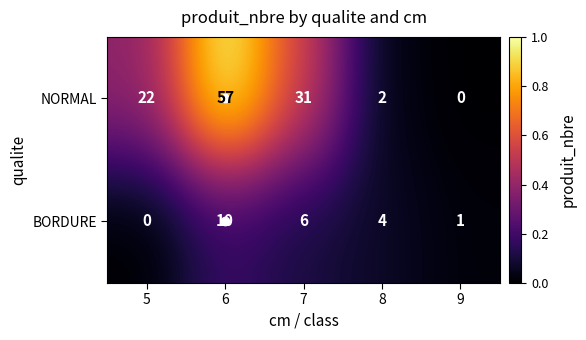

At which label does BORDURE first exceed 4?

6